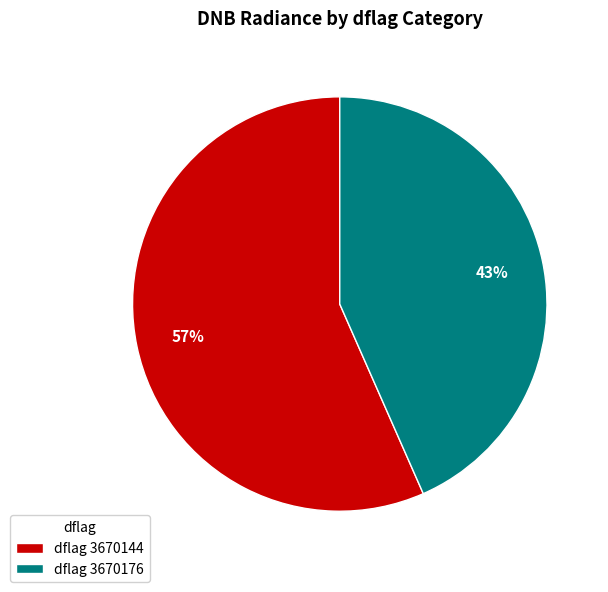

True or false: dflag 3670144 accounts for 57% of the total.

True